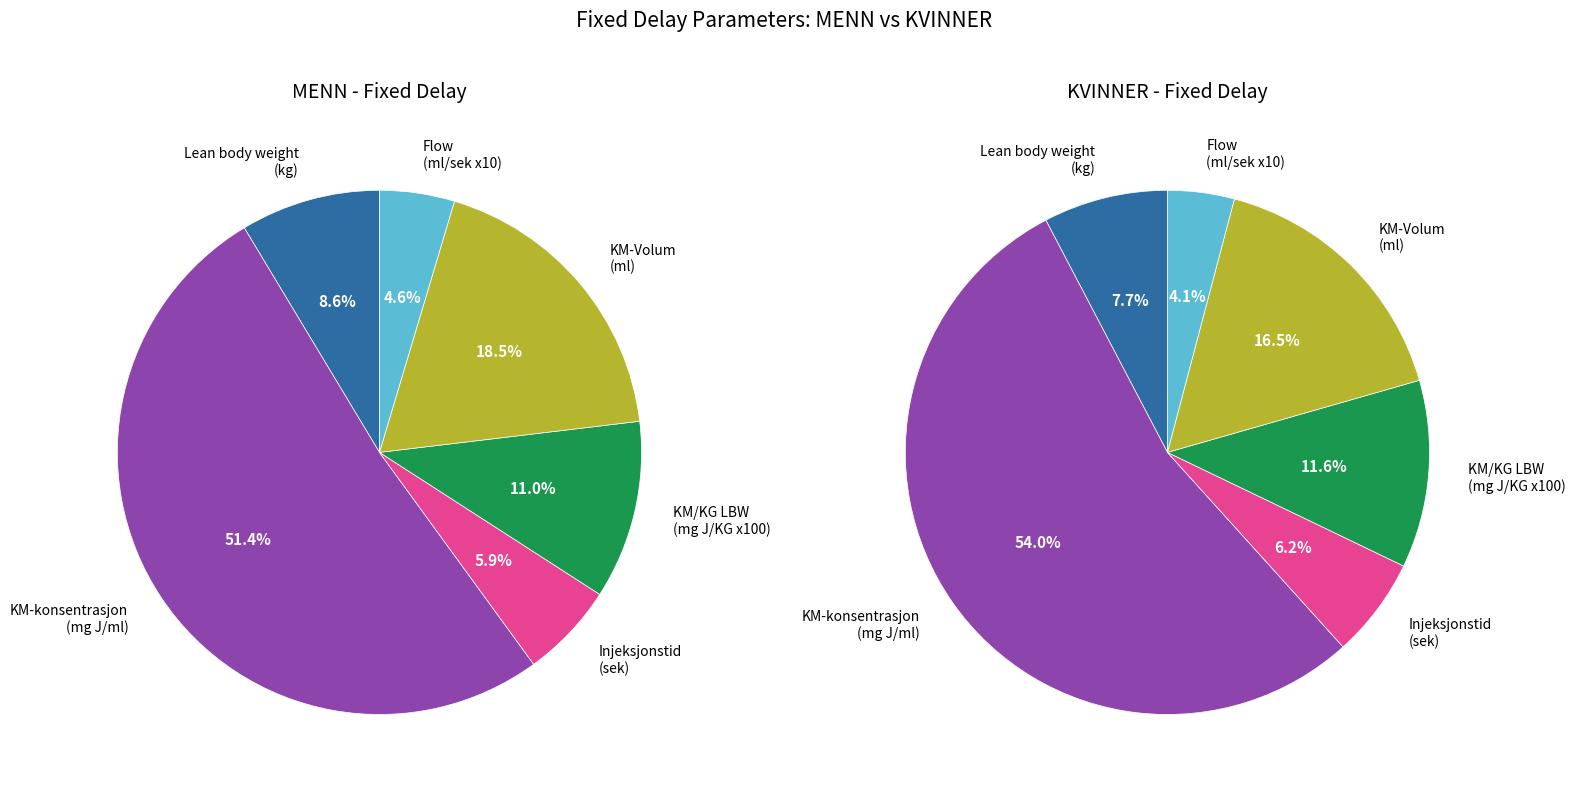

Which category has the biggest portion of the pie?

KM-konsentrasjon